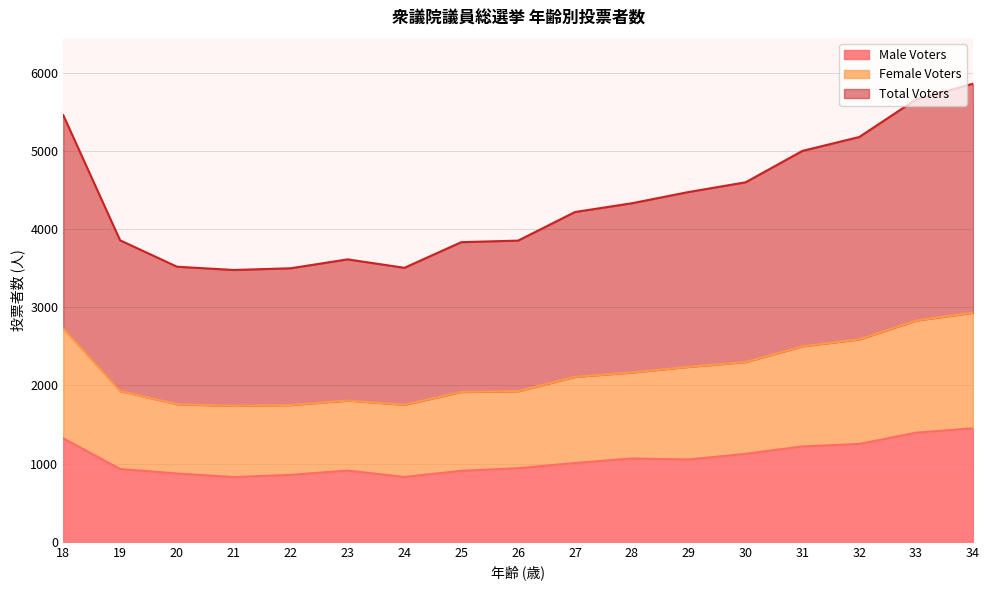

At which label is Total Voters closest to 4670?

30